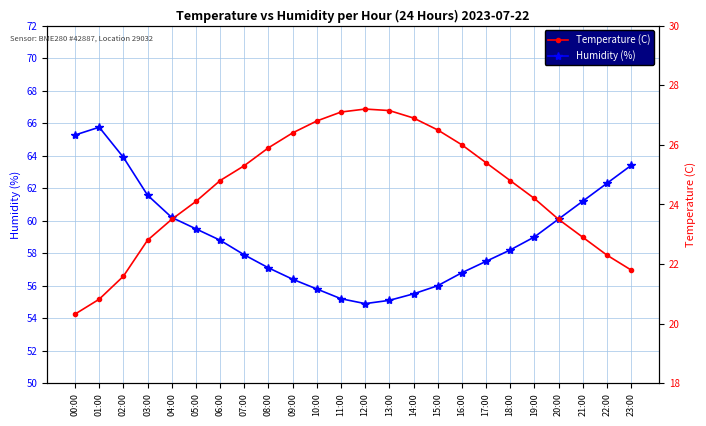

True or false: Humidity (%) has a value of 79.0 at 08:00.

False